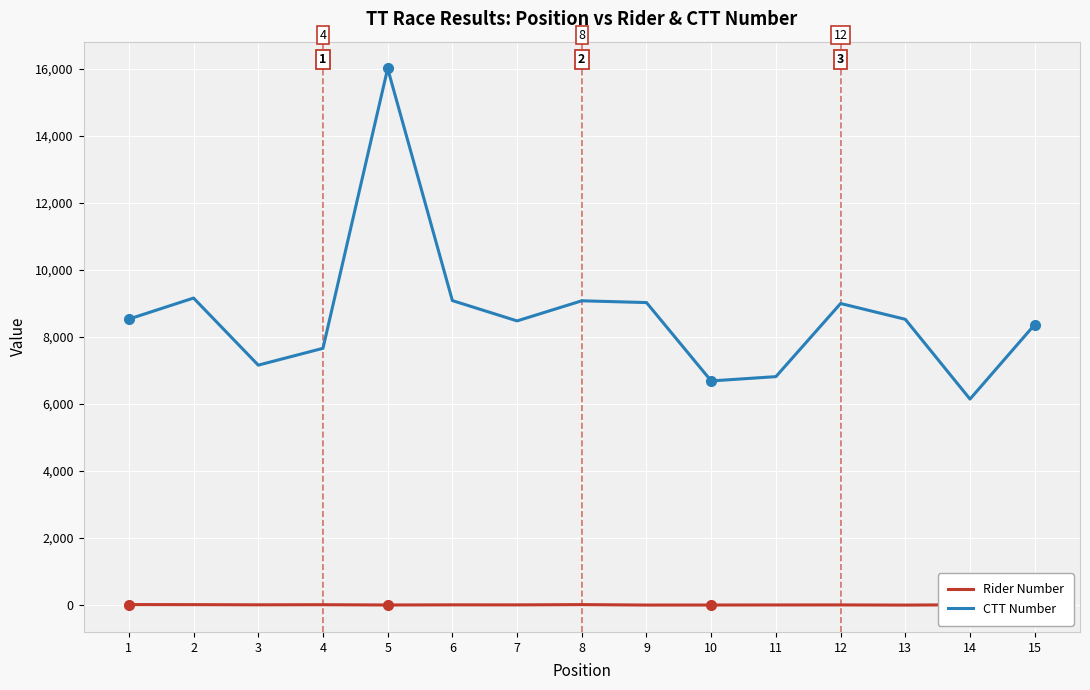

Reading left to right, extract all data points from this chart.

Rider Number: 1=17	2=15	3=10	4=13	5=5	6=9	7=8	8=16	9=3	10=4	11=6	12=7	13=2	14=11	15=1
CTT Number: 1=8536	2=9164	3=7162	4=7664	5=16014	6=9088	7=8482	8=9082	9=9029	10=6691	11=6819	12=9001	13=8530	14=6149	15=8372